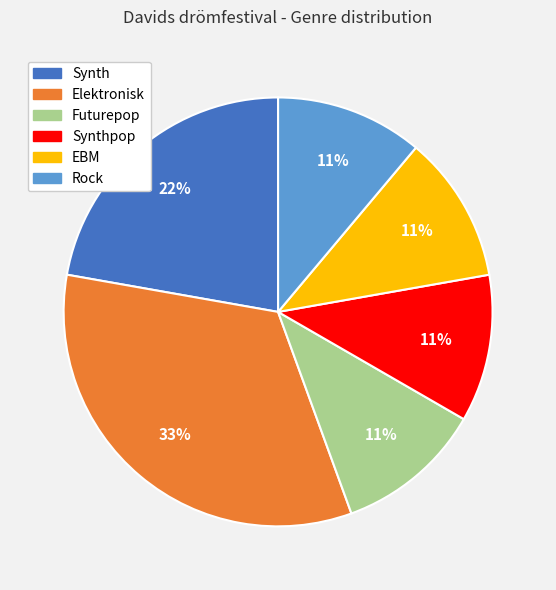

To the nearest percent, what is the difference between the largest and smallest slice percentages?

22%